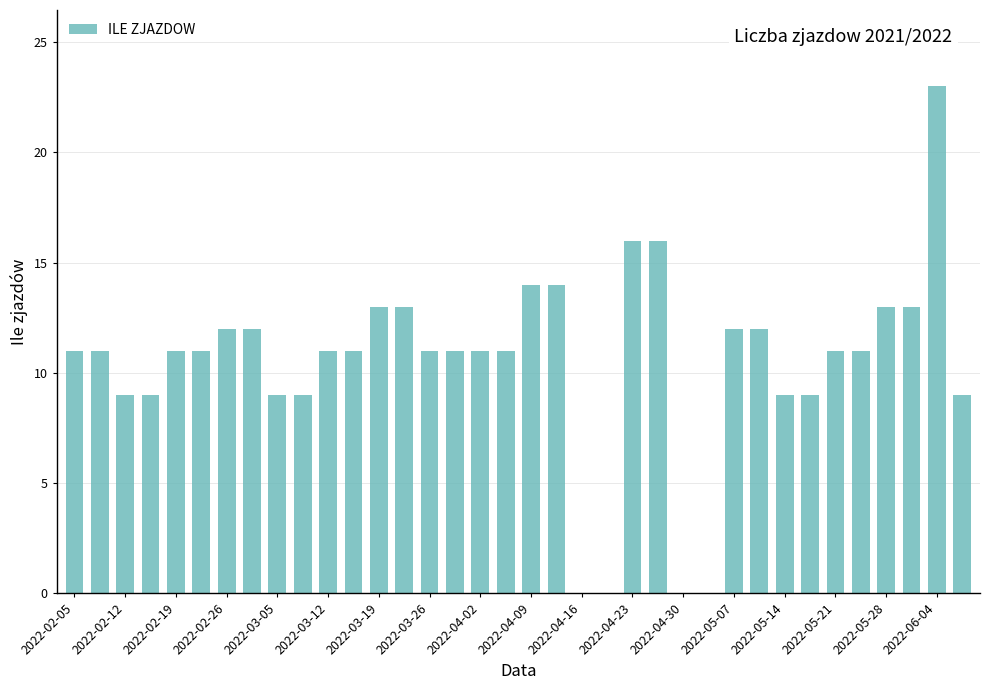

What is the sum of all values?

378